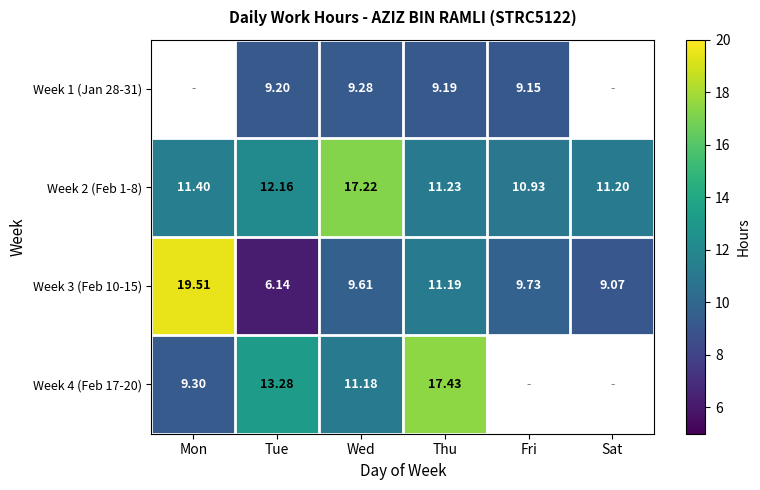

How many data points does each series have?

6